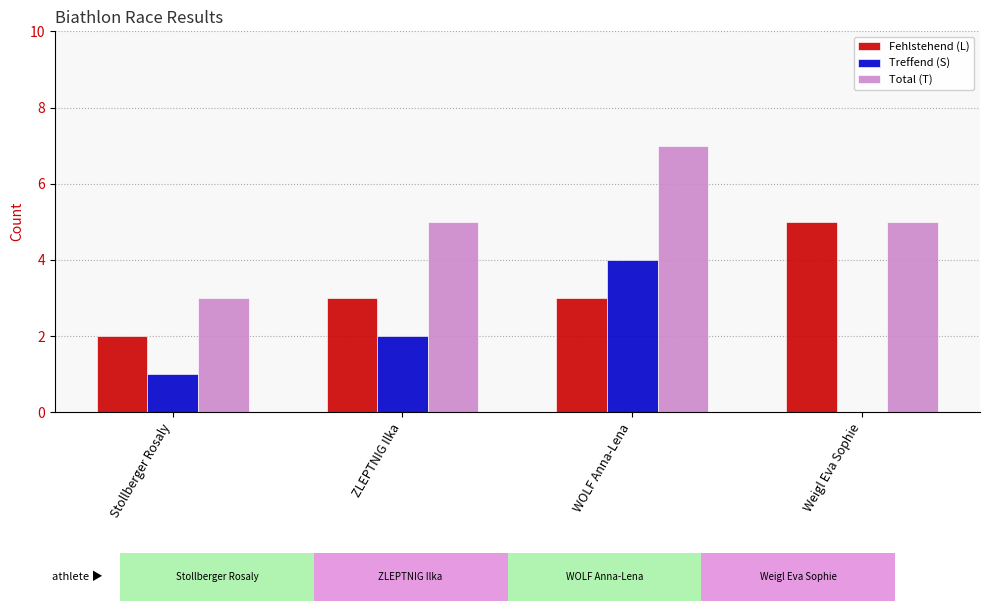

Reading left to right, what are all the values shown in this chart?

Fehlstehend (L): 2	3	3	5
Treffend (S): 1	2	4	0
Total (T): 3	5	7	5